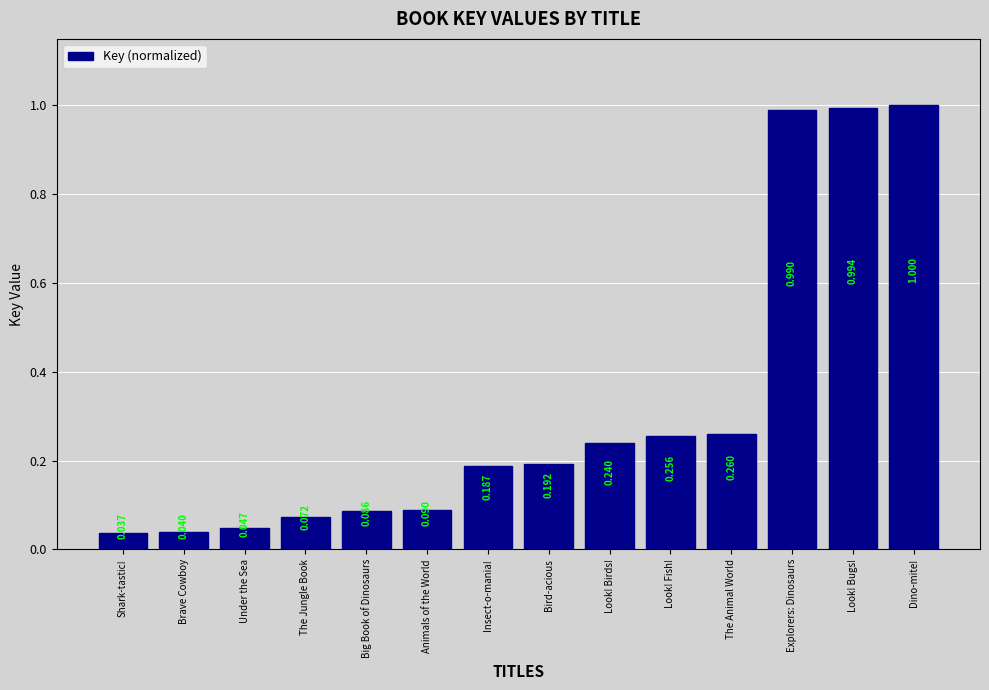

Where is the data nearest to the value 0?

Shark-tastic!